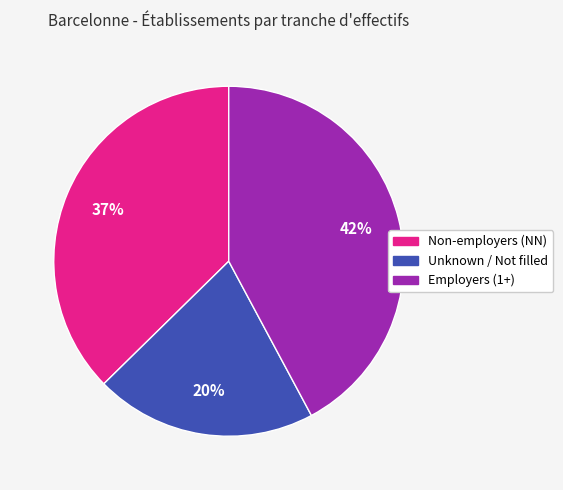

Is there any slice that represents more than half of the pie?

No